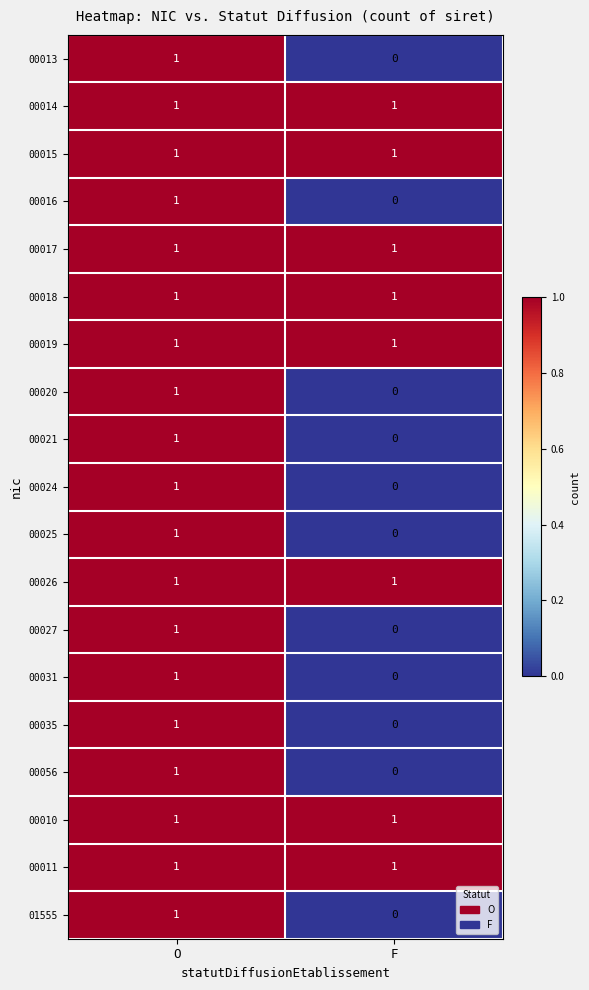

List the labels in order of 00021 value, smallest first.

F, O